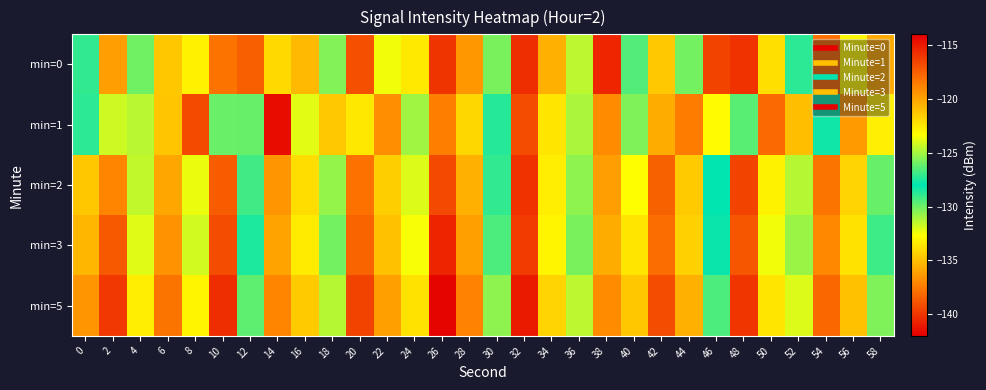

What is the maximum value shown in the chart?

-114.2